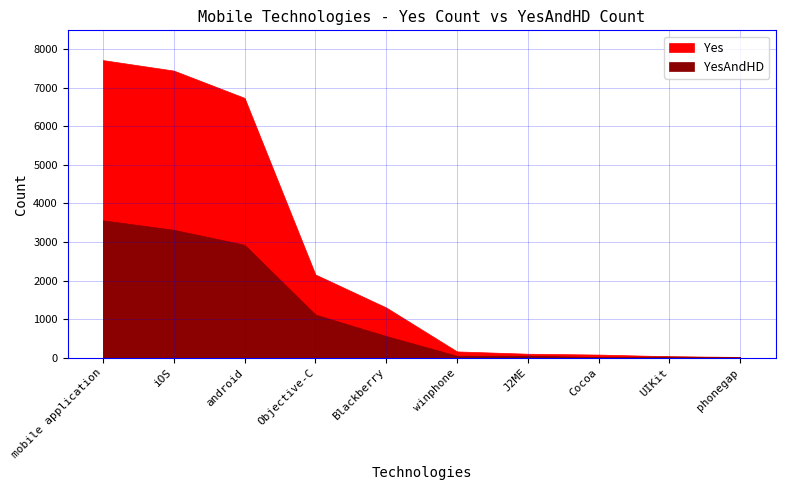

Reading left to right, extract all data points from this chart.

Yes: mobile application=7717	iOS=7445	android=6737	Objective-C=2159	Blackberry=1303	winphone=164	J2ME=104	Cocoa=82	UIKit=39	phonegap=21
YesAndHD: mobile application=3563	iOS=3317	android=2928	Objective-C=1120	Blackberry=563	winphone=51	J2ME=52	Cocoa=18	UIKit=32	phonegap=12